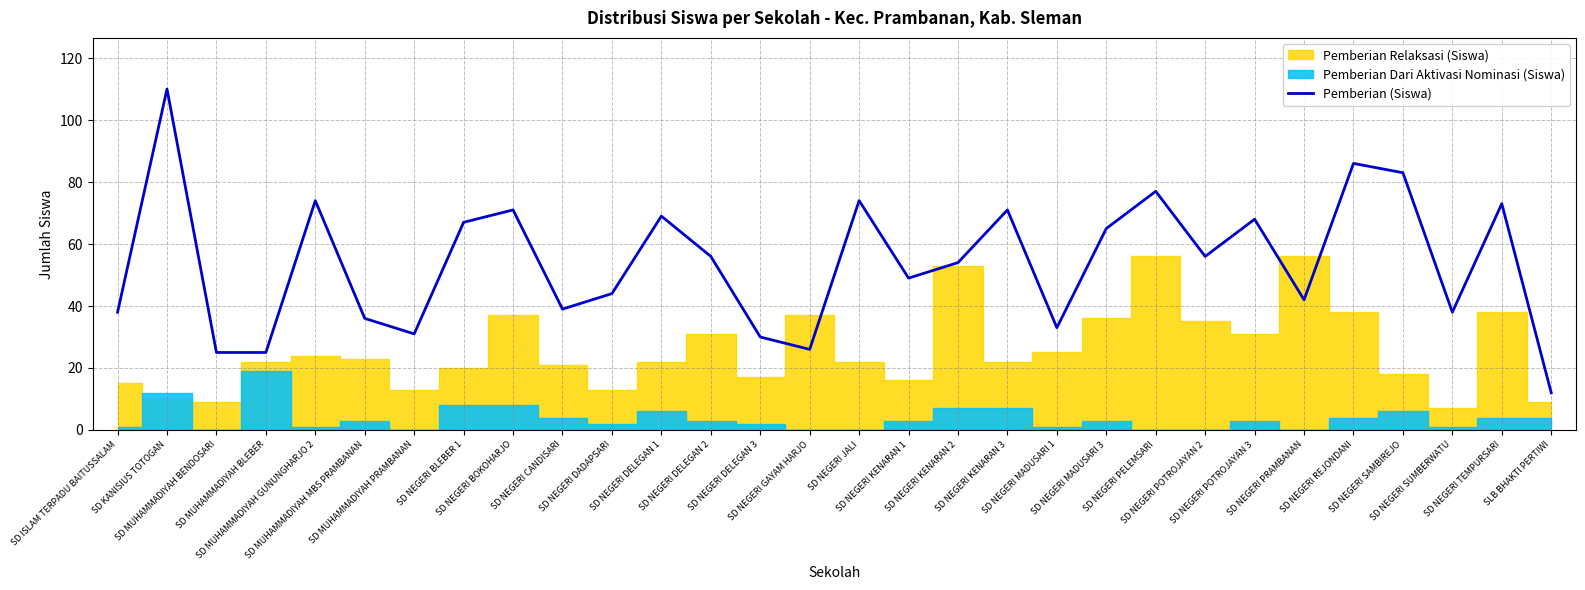

How many interior local peaks (higher than both neighbors) does the data have?

10